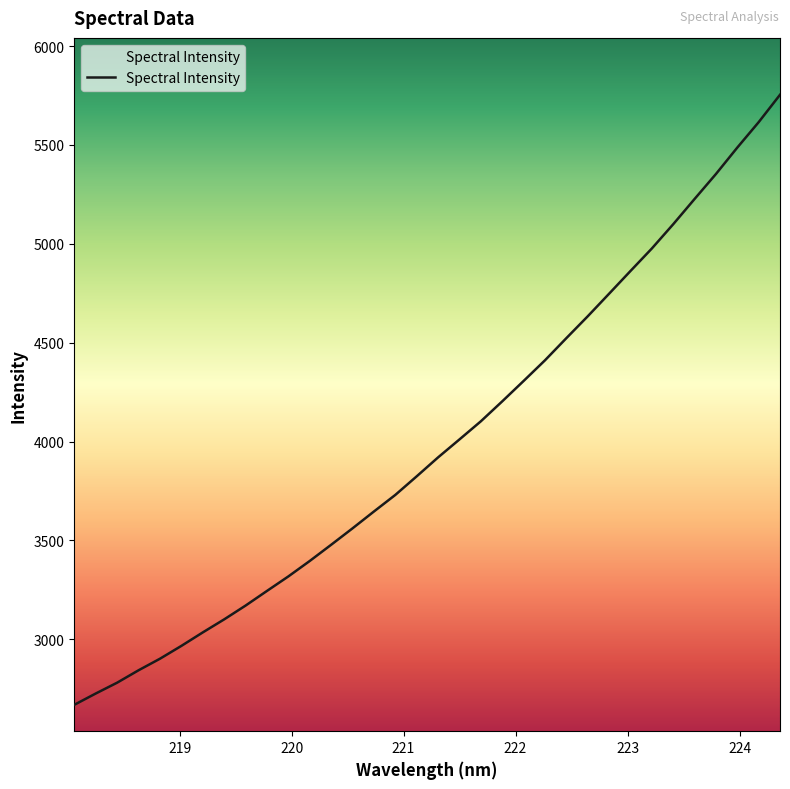

What is the maximum value shown in the chart?

5753.6